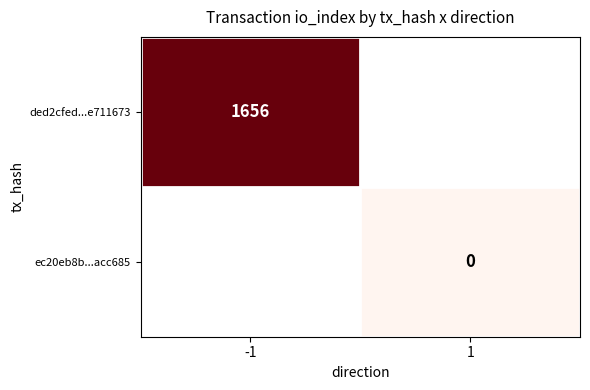

The value of ded2cfed...e711673 at -1 is 518. True or false?

False